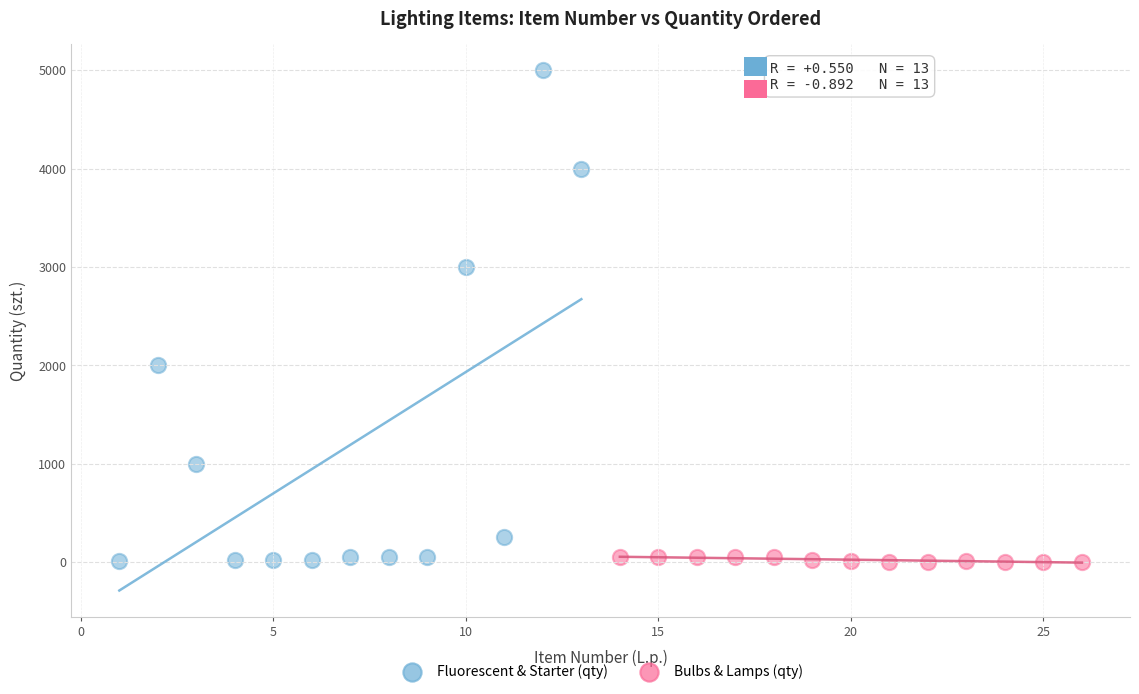

Which series has the widest spread of Y values?

Fluorescent & Starter (qty)